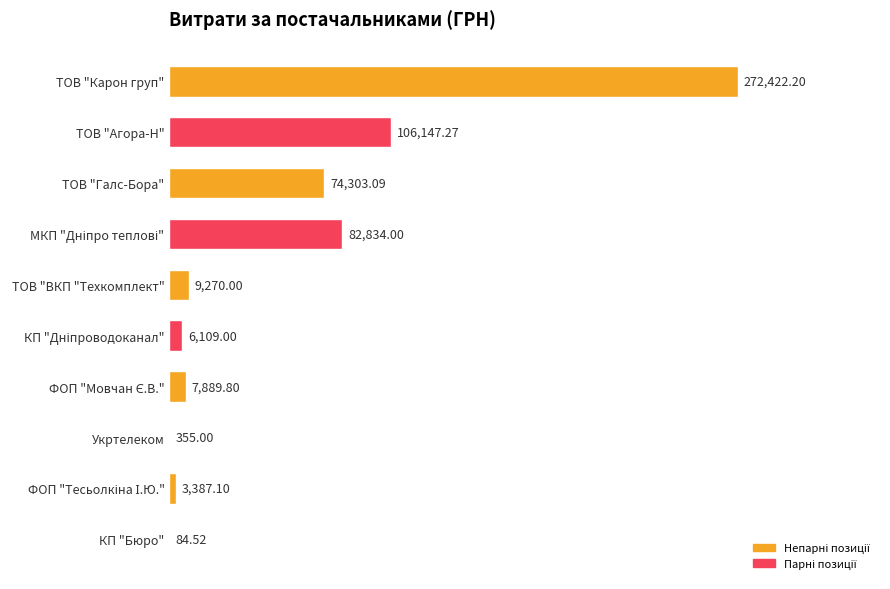

What is the sum of all values?

562802.0